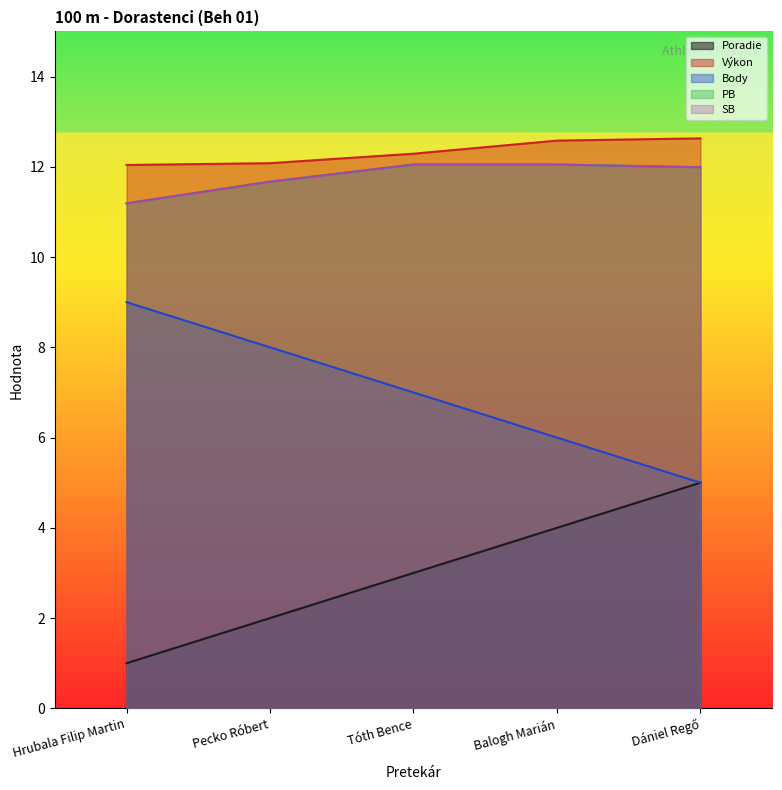

Reading left to right, list all the values displayed in this chart.

Poradie: 1.0	2.0	3.0	4.0	5.0
Výkon: 12.0	12.1	12.3	12.6	12.6
Body: 9.0	8.0	7.0	6.0	5.0
PB: 11.2	11.7	12.1	12.1	12.0
SB: 11.2	11.7	12.1	12.1	12.0